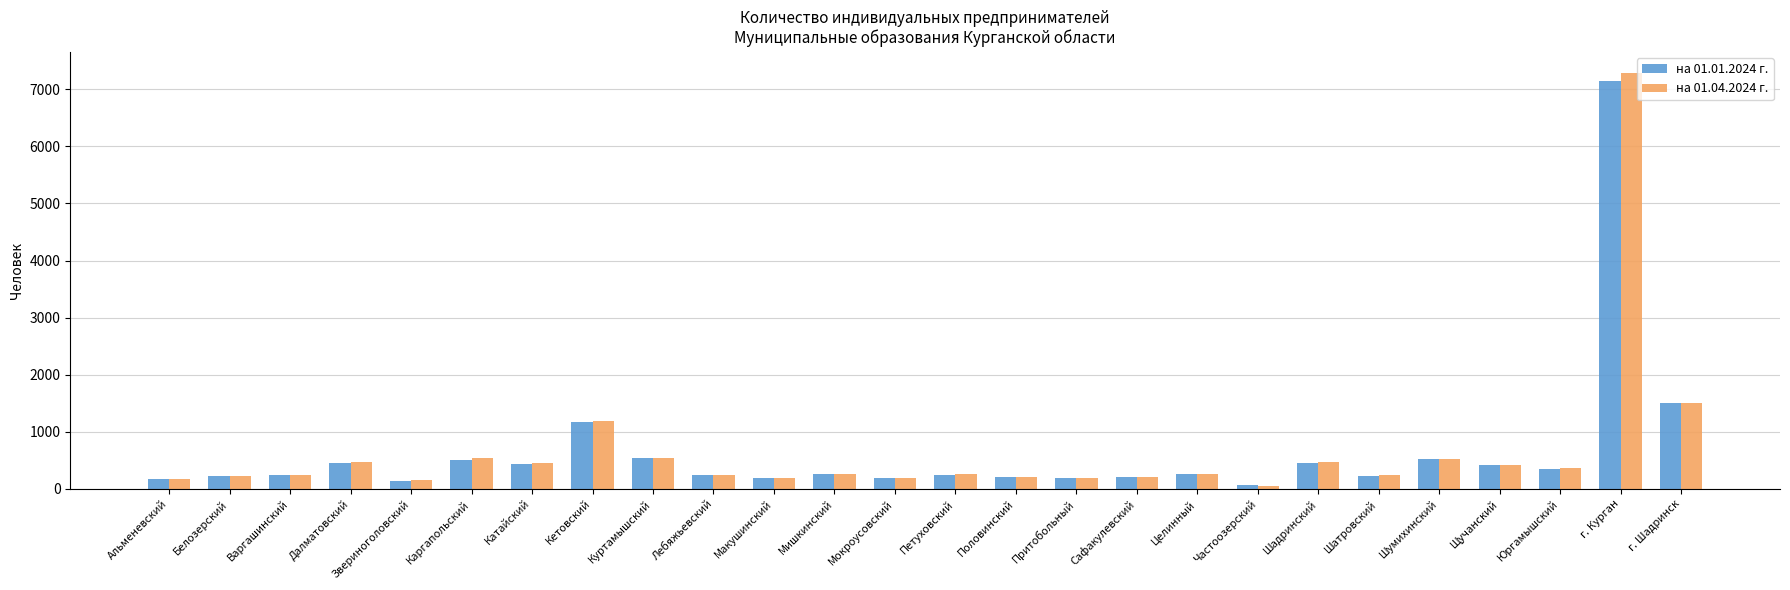

At how many categories does at least one series exceed 2024?

1